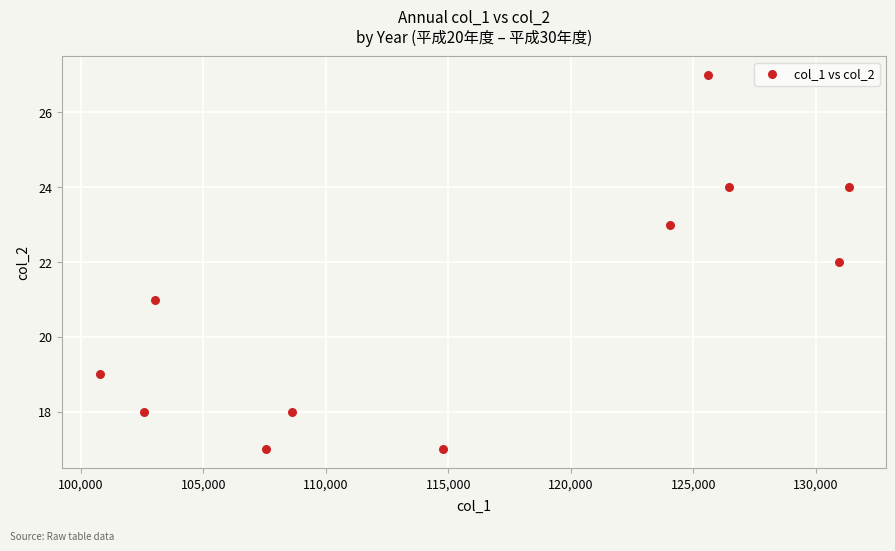

What is the average X value?

115977